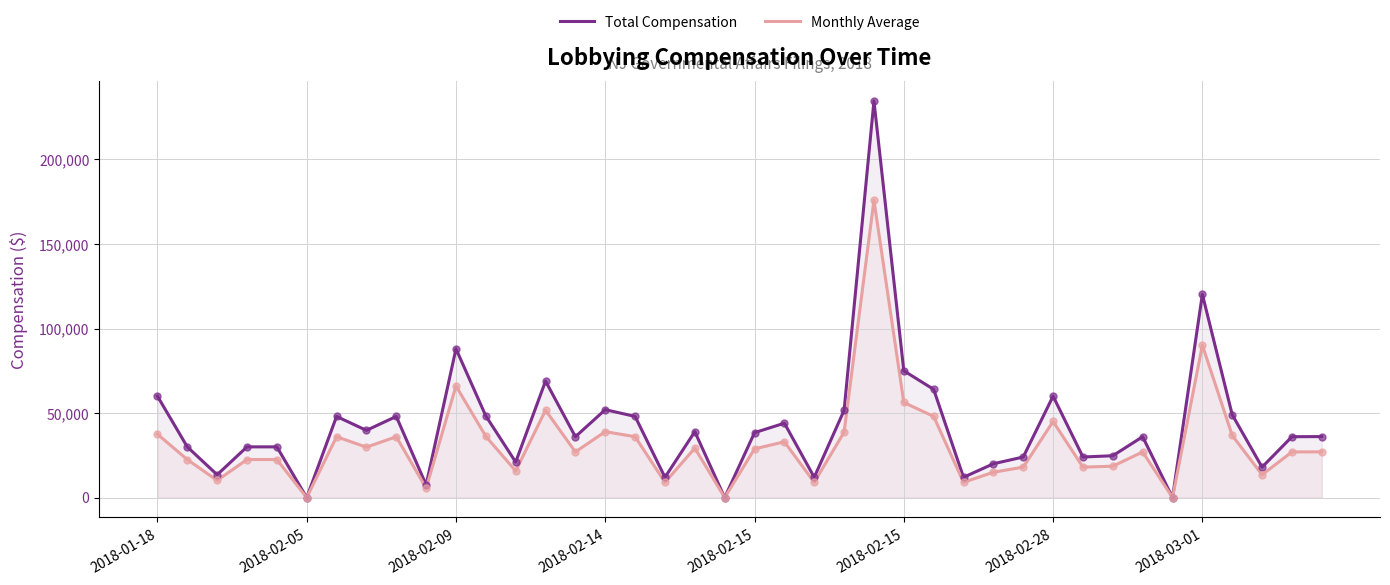

True or false: Total Compensation has a value of 28744.3 at 21.

False